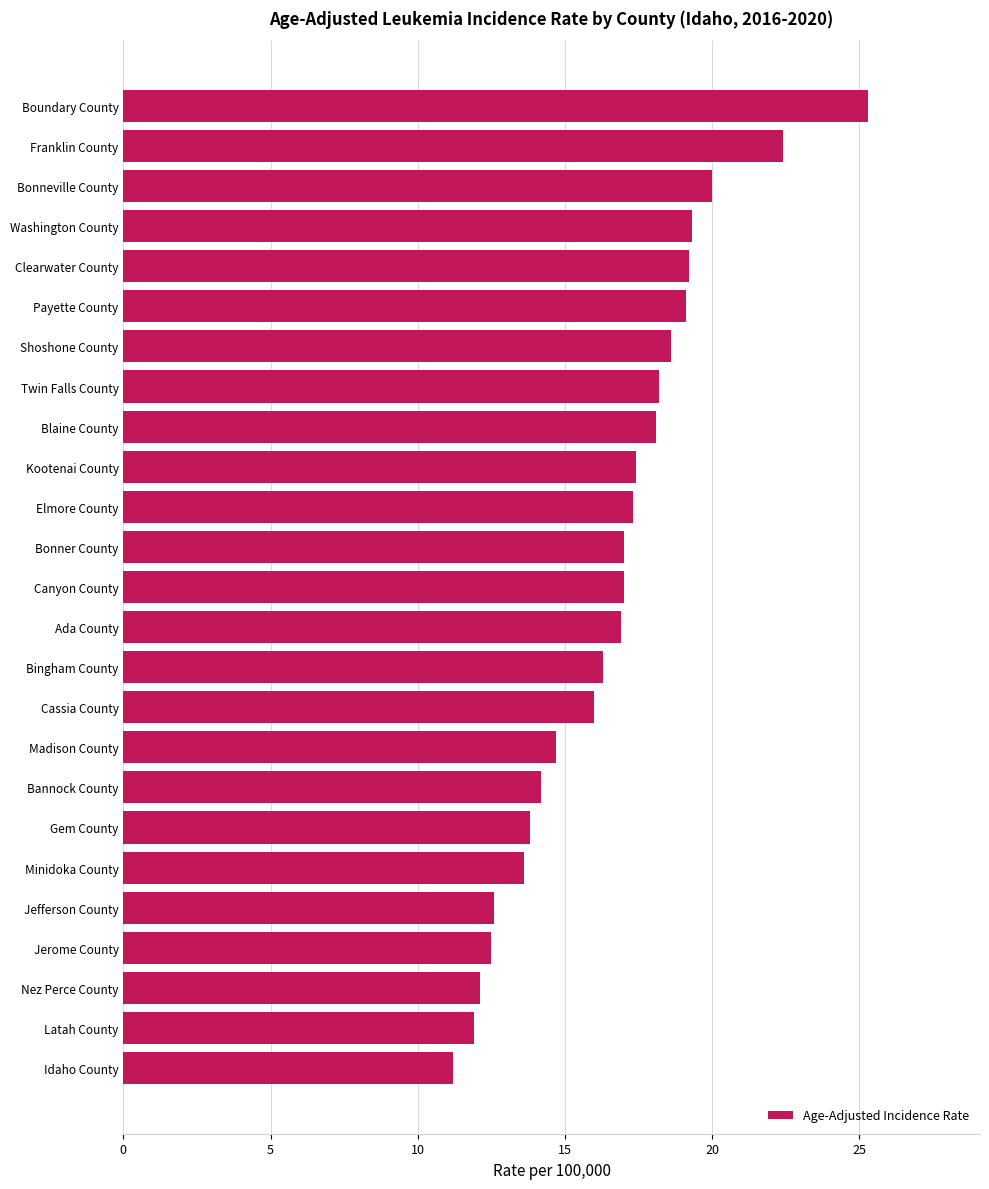

What is the difference between the values at Idaho County and Clearwater County?

8.0